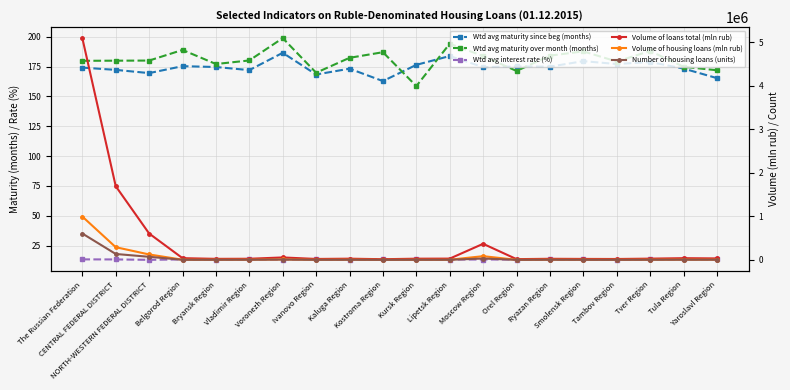

At which label does Wtd avg maturity since beg (months) reach its minimum?

Kostroma Region